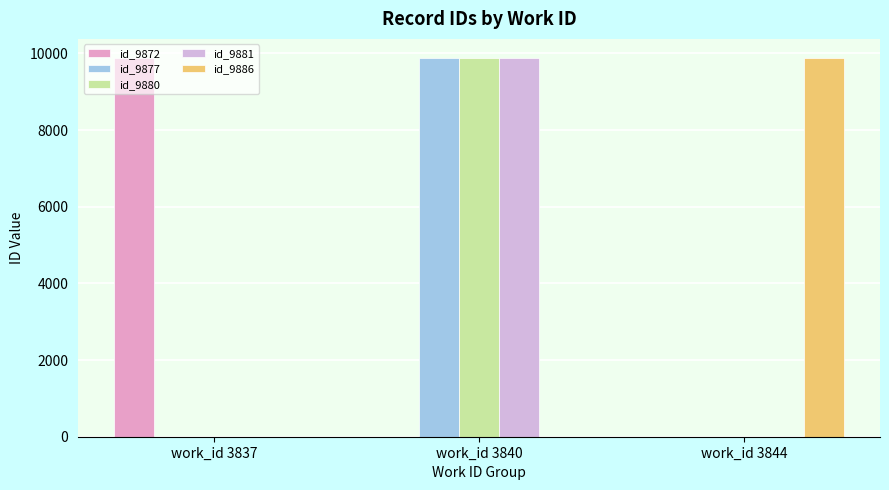

At which category is the sum across all series the highest?

work_id 3840